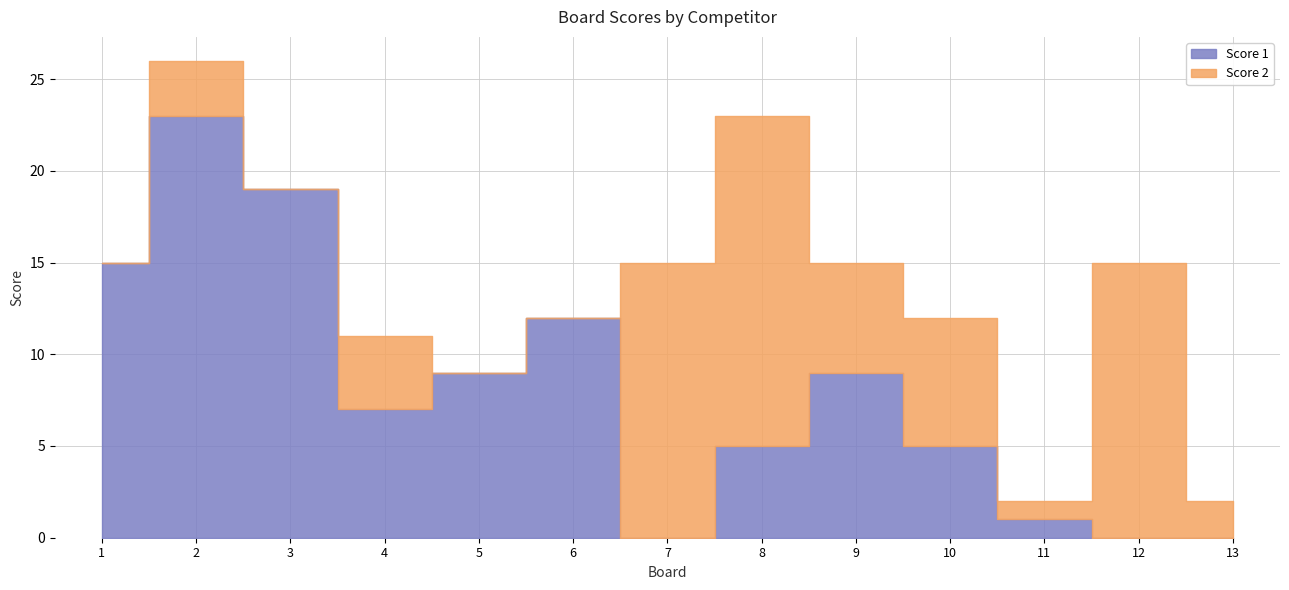

The value of Score 2 at 2 is 5. True or false?

False